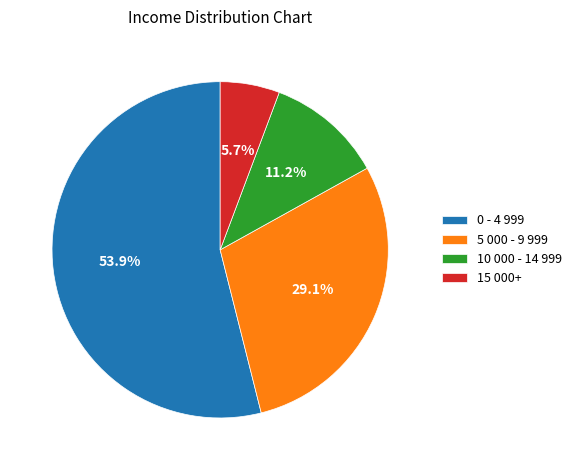

Between 5 000 - 9 999 and 10 000 - 14 999, which is larger?

5 000 - 9 999